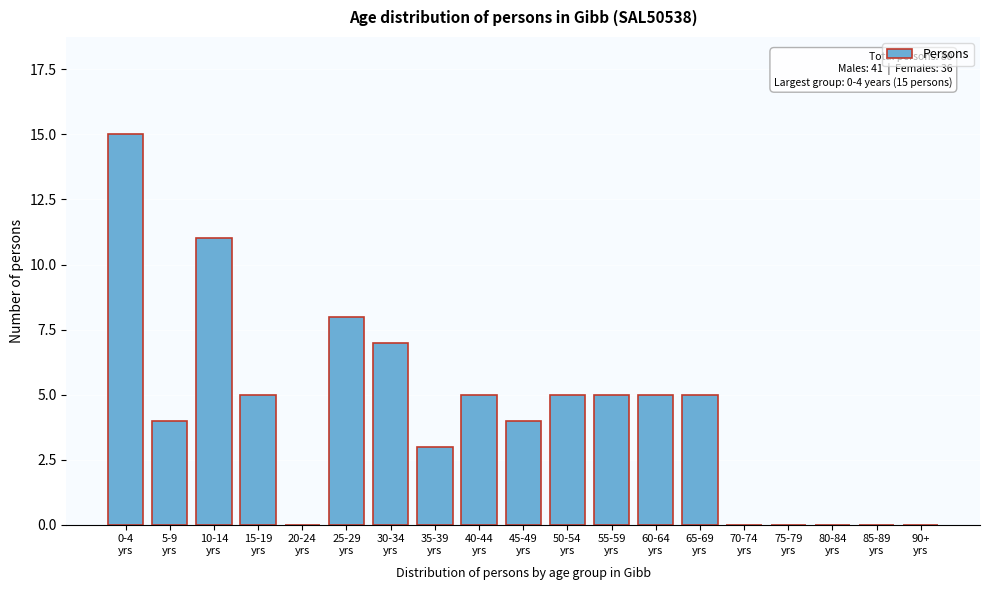

What is the greatest value displayed?

15